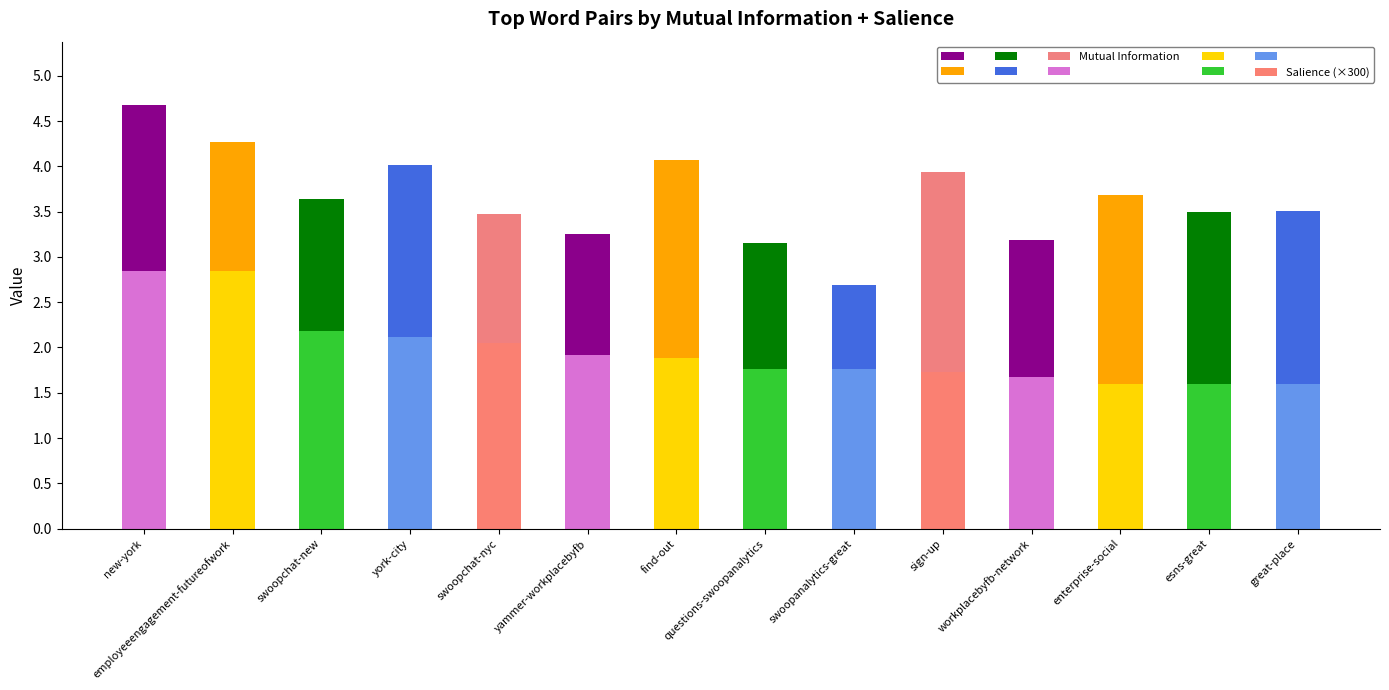

Is it true that Salience (×300) equals 2.1 at swoopchat-nyc?

True